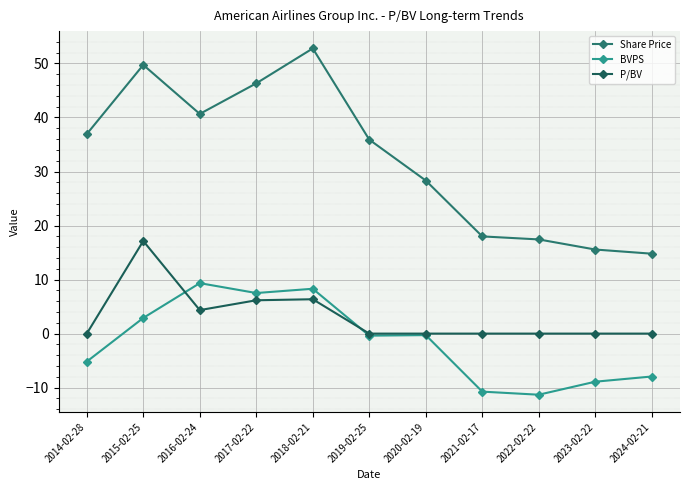

True or false: BVPS and Share Price cross at least once.

False